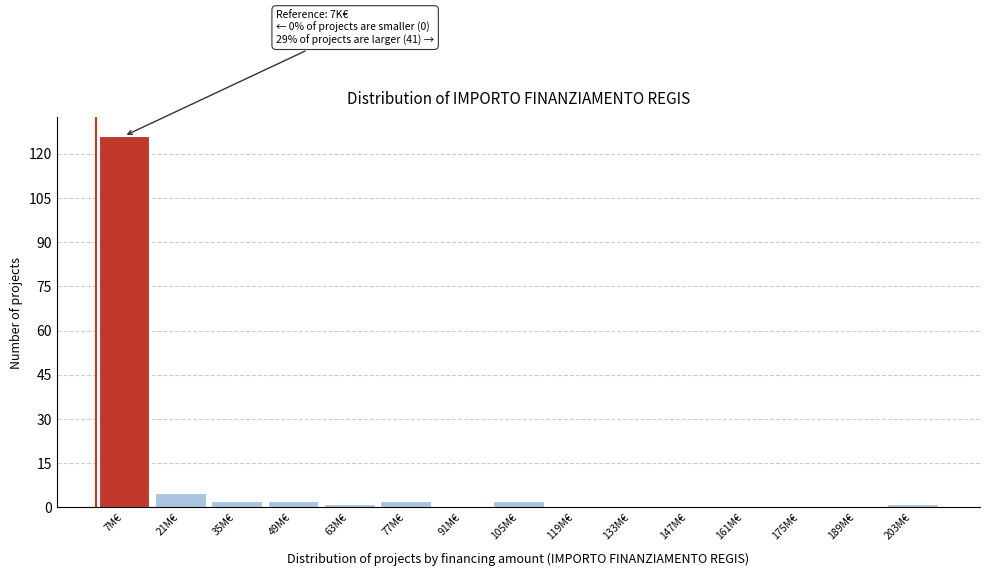

Reading right to left, extract all data points from this chart.

203M€=1	189M€=0	175M€=0	161M€=0	147M€=0	133M€=0	119M€=0	105M€=2	91M€=0	77M€=2	63M€=1	49M€=2	35M€=2	21M€=5	7M€=126